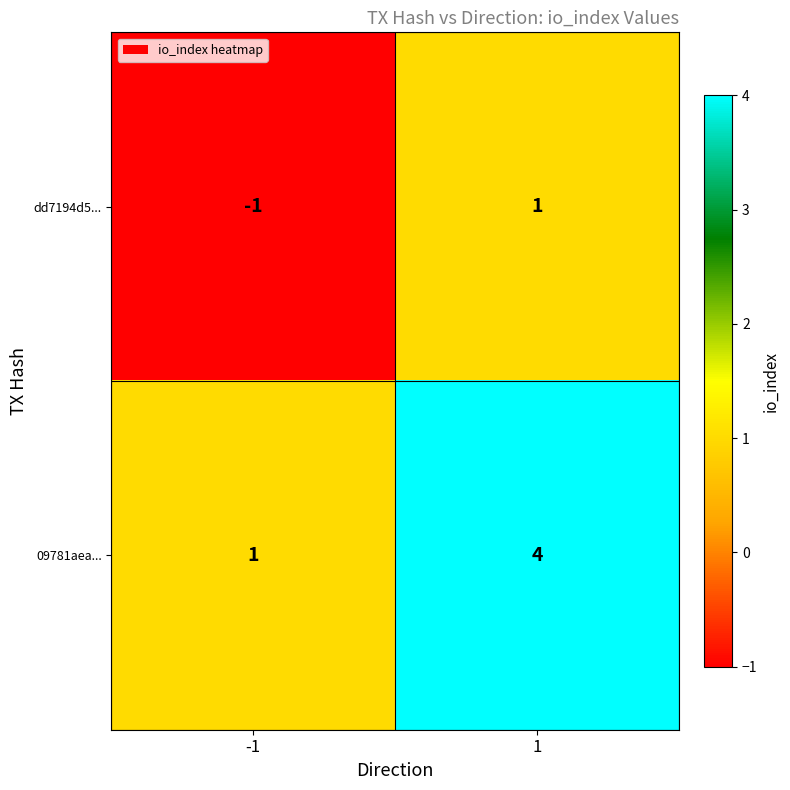

What is the difference between the maximum and minimum values in the 09781aea... series?

3